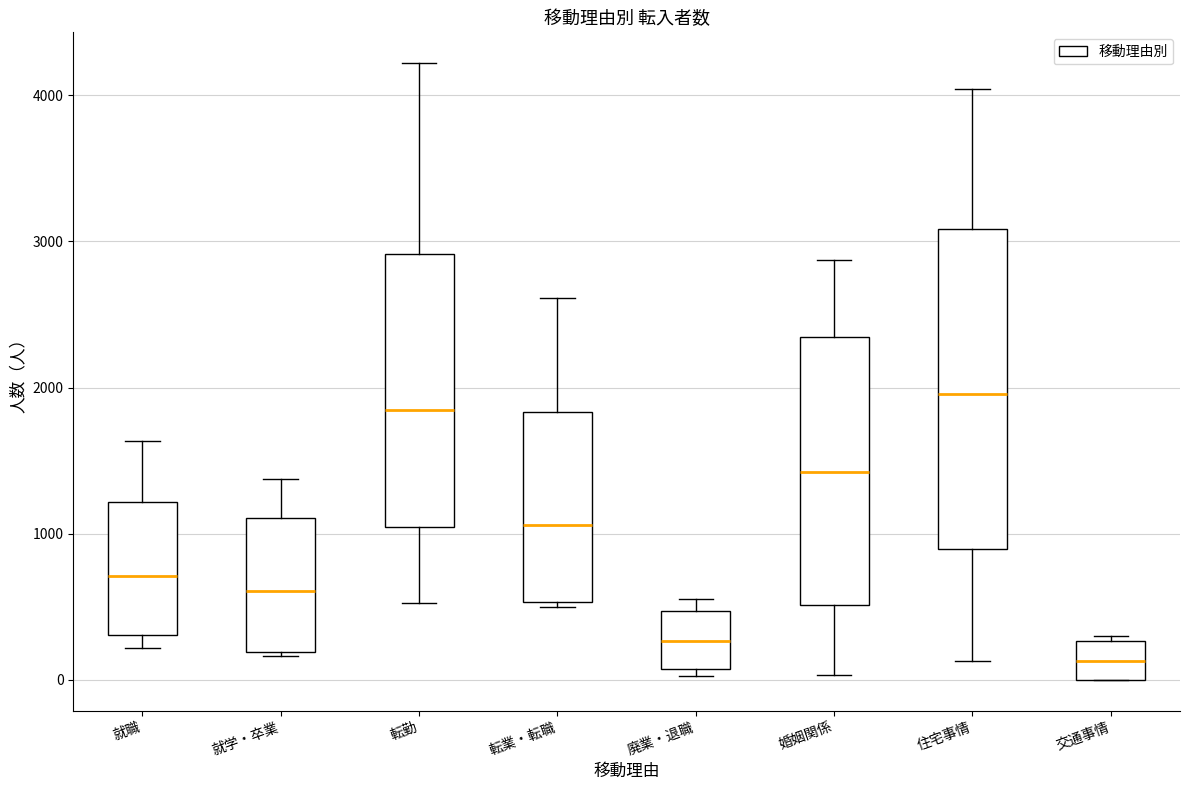

Where does the upper whisker of the box for 婚姻関係 end on the y-axis? The values are not printed on the chart, so give them approximately, as read against the axis.

2900